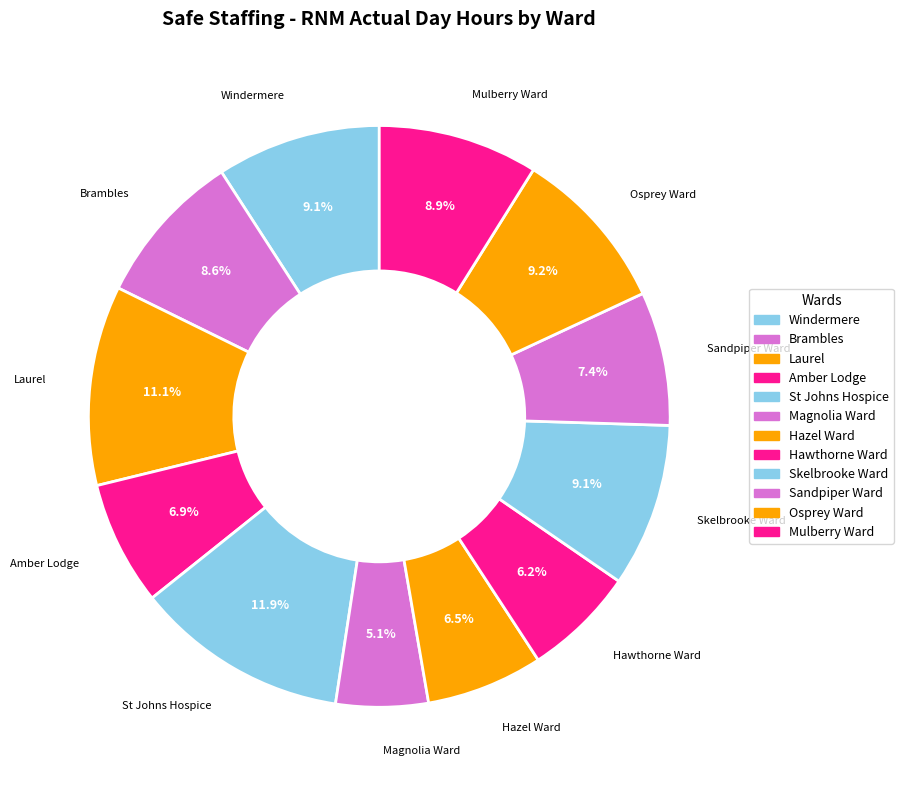

What is the change in value from Brambles to Hawthorne Ward?

-256.8